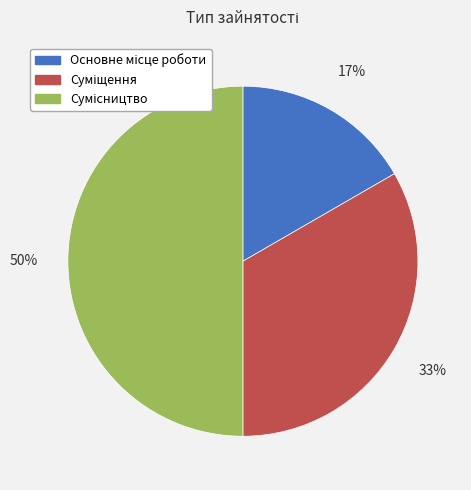

How many slices are in this pie chart?

3